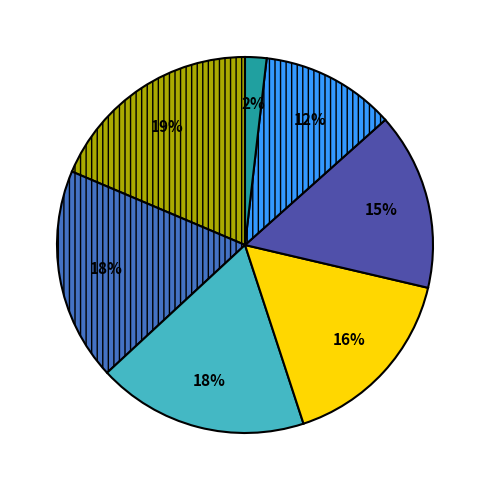

Count the number of slices in the pie.

7